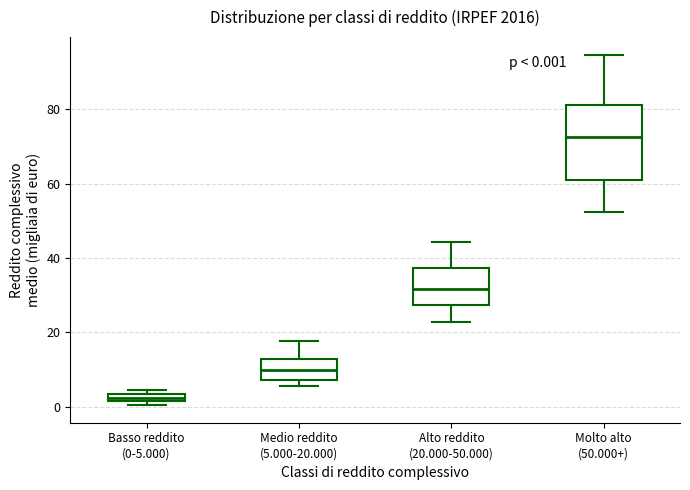

Which box's median line is the highest?

Molto alto (50.000+)